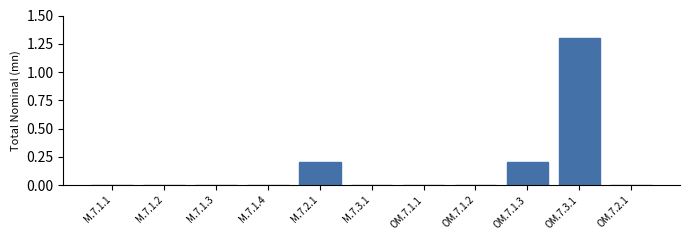

Which has a higher value, OM.7.1.3 or M.7.1.1?

OM.7.1.3